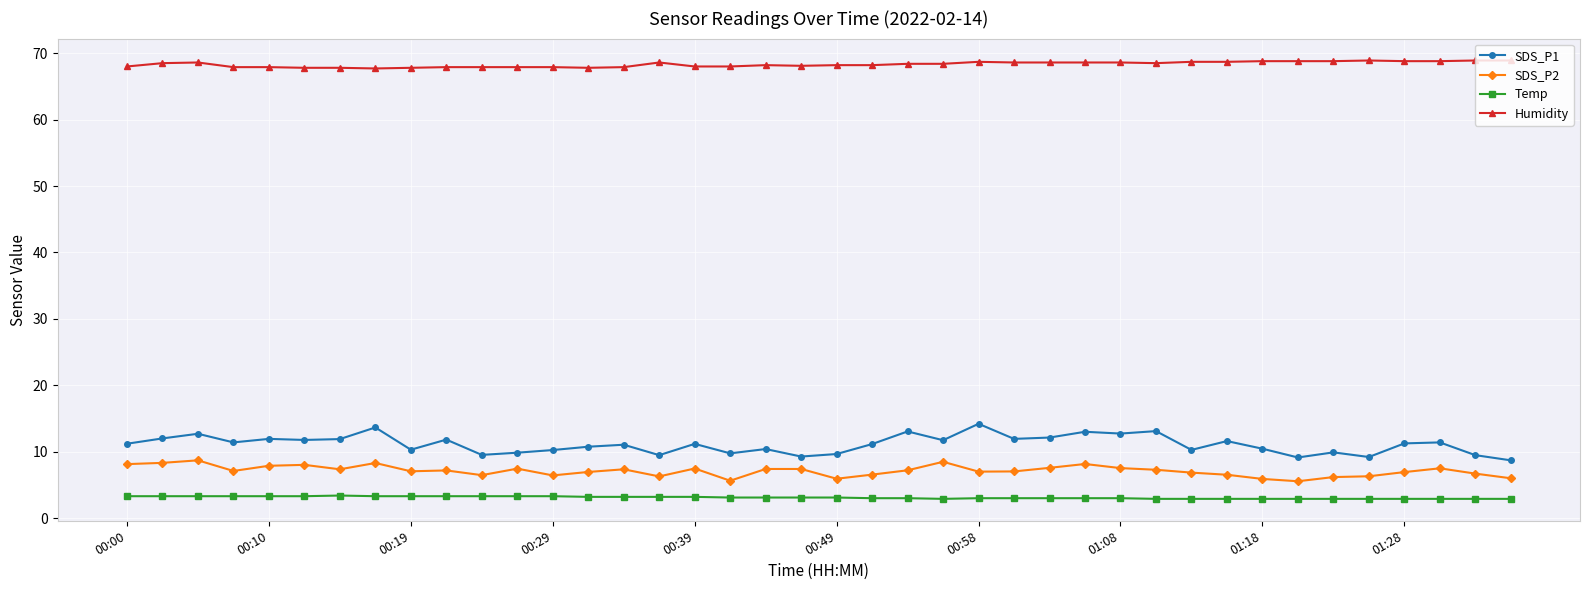

Which series has the largest total across all categories?

Humidity